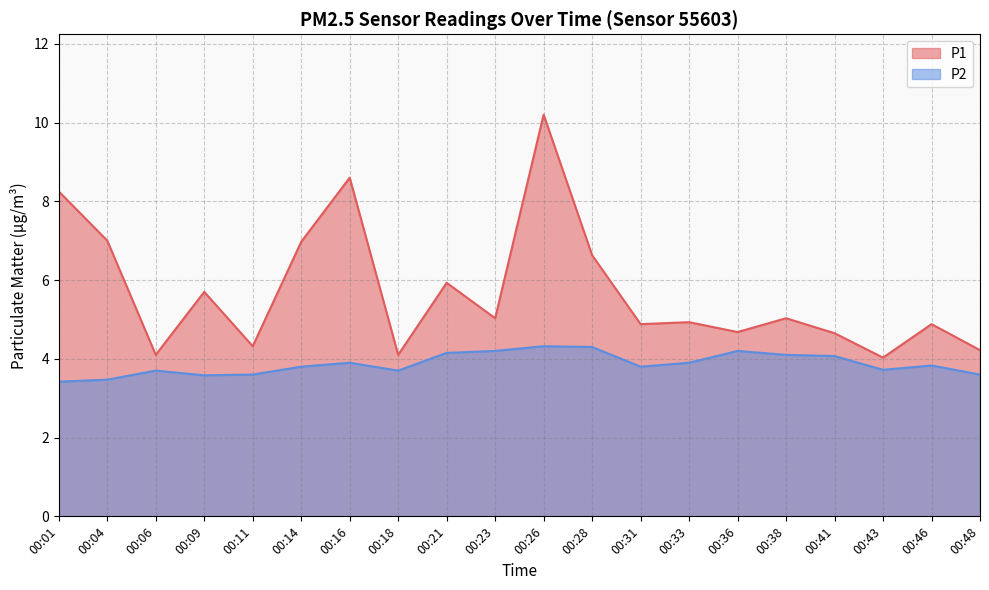

Reading right to left, transcribe all the data shown in this chart.

P1: 00:48=4.2	00:46=4.9	00:43=4.0	00:41=4.7	00:38=5.0	00:36=4.7	00:33=4.9	00:31=4.9	00:28=6.6	00:26=10.2	00:23=5.0	00:21=5.9	00:18=4.1	00:16=8.6	00:14=7.0	00:11=4.3	00:09=5.7	00:06=4.1	00:04=7.0	00:01=8.2
P2: 00:48=3.6	00:46=3.8	00:43=3.7	00:41=4.1	00:38=4.1	00:36=4.2	00:33=3.9	00:31=3.8	00:28=4.3	00:26=4.3	00:23=4.2	00:21=4.2	00:18=3.7	00:16=3.9	00:14=3.8	00:11=3.6	00:09=3.6	00:06=3.7	00:04=3.5	00:01=3.4